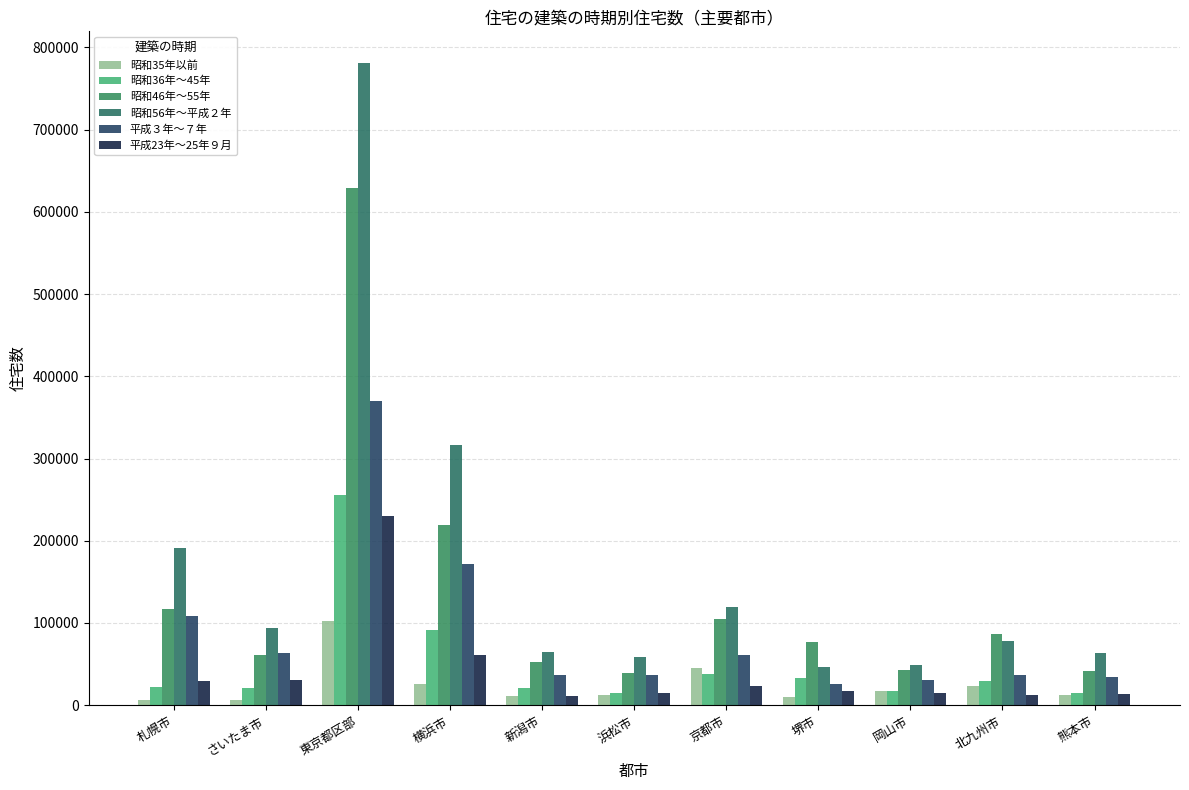

Rank the series by their maximum value, from lowest to highest.

昭和35年以前, 平成23年～25年９月, 昭和36年～45年, 平成３年～７年, 昭和46年～55年, 昭和56年～平成２年